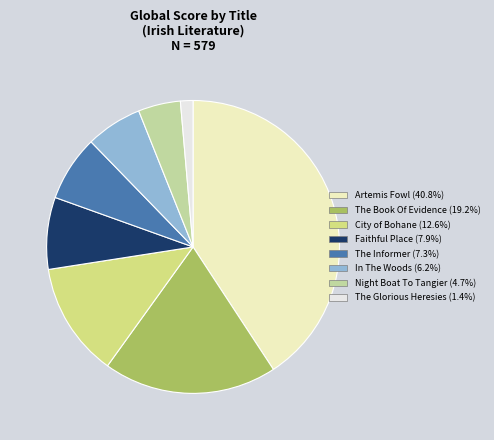

To the nearest percent, what percentage of the pie is City of Bohane?

13%